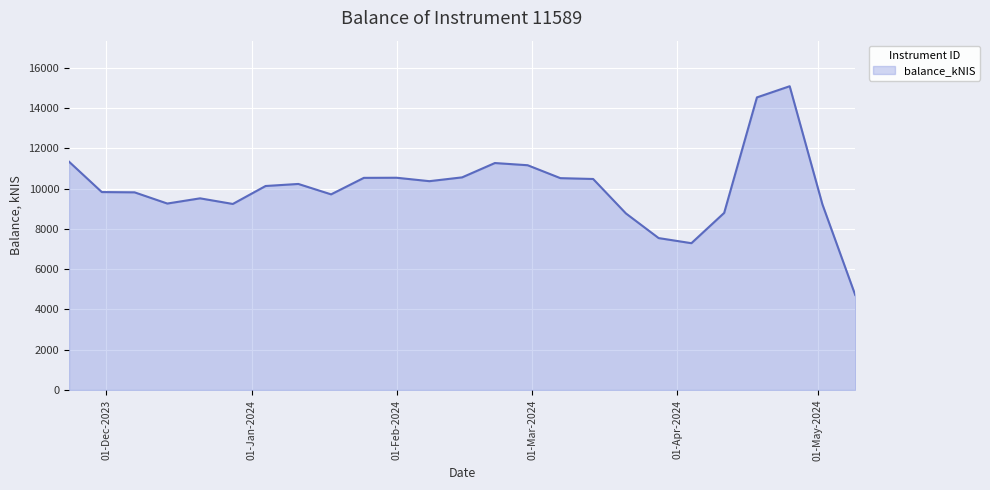

What is the maximum value shown in the chart?

15093.8